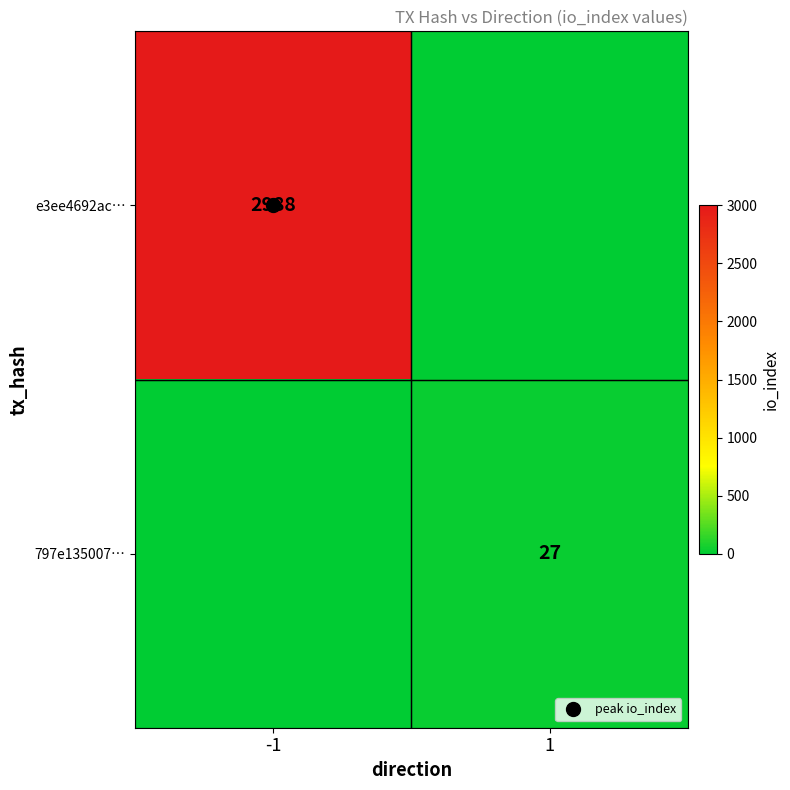

The value of e3ee4692ac… at 1 is -1249. True or false?

False